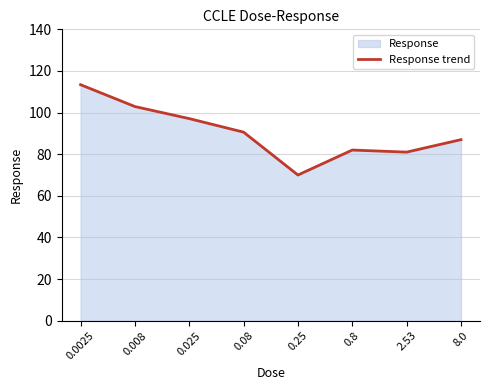

Reading left to right, extract all data points from this chart.

113.4	102.9	97.1	90.6	70.0	82.0	81.0	87.0